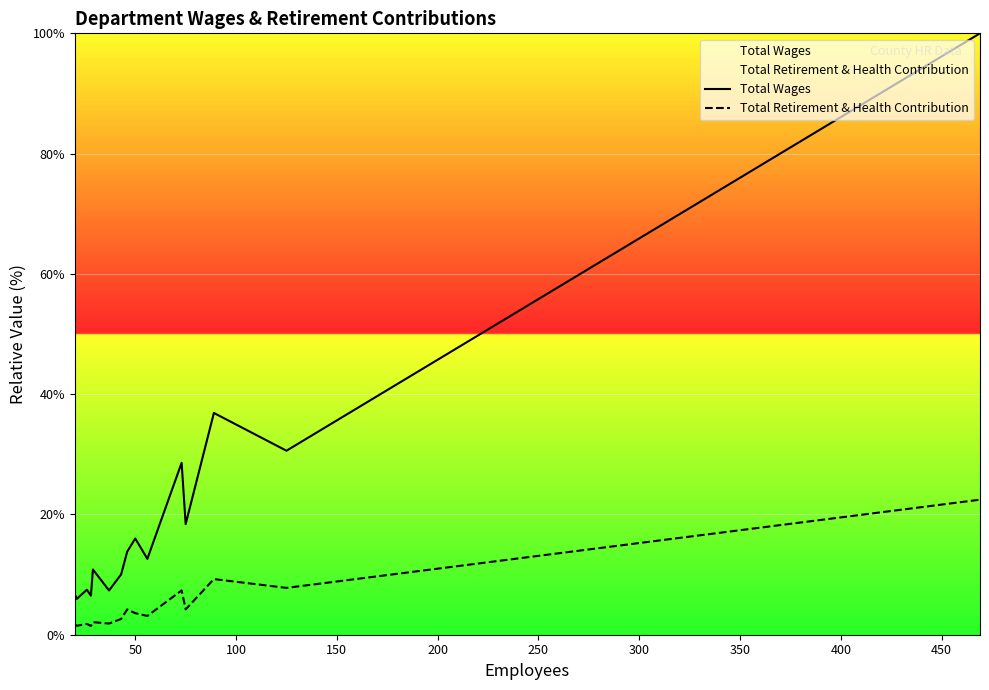

What is the maximum value for Total Wages?

100.0